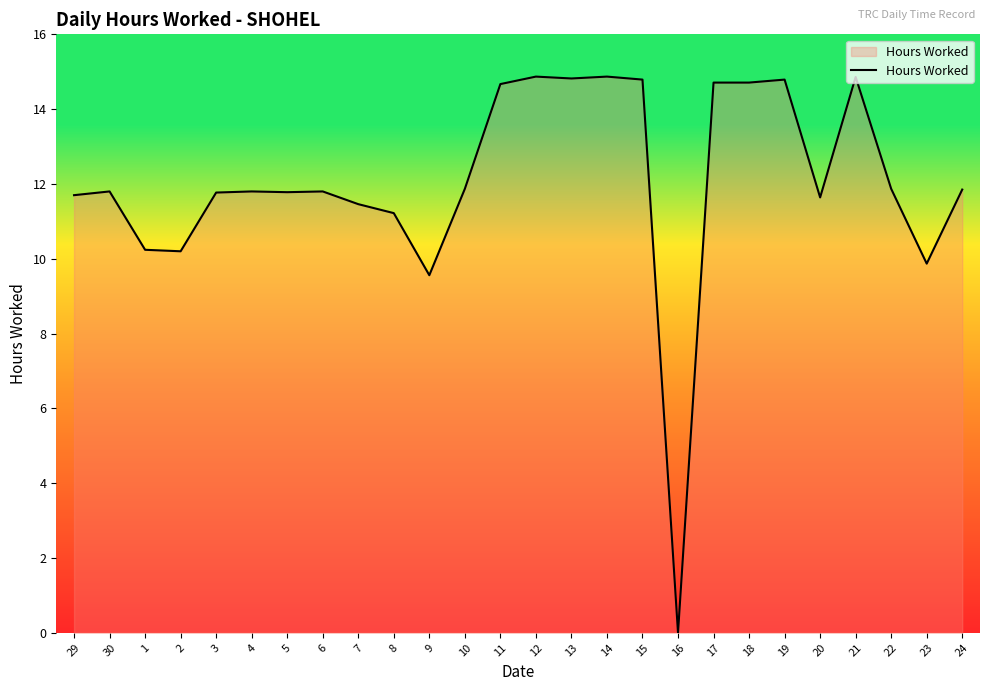

What is the sum of all values?

313.5